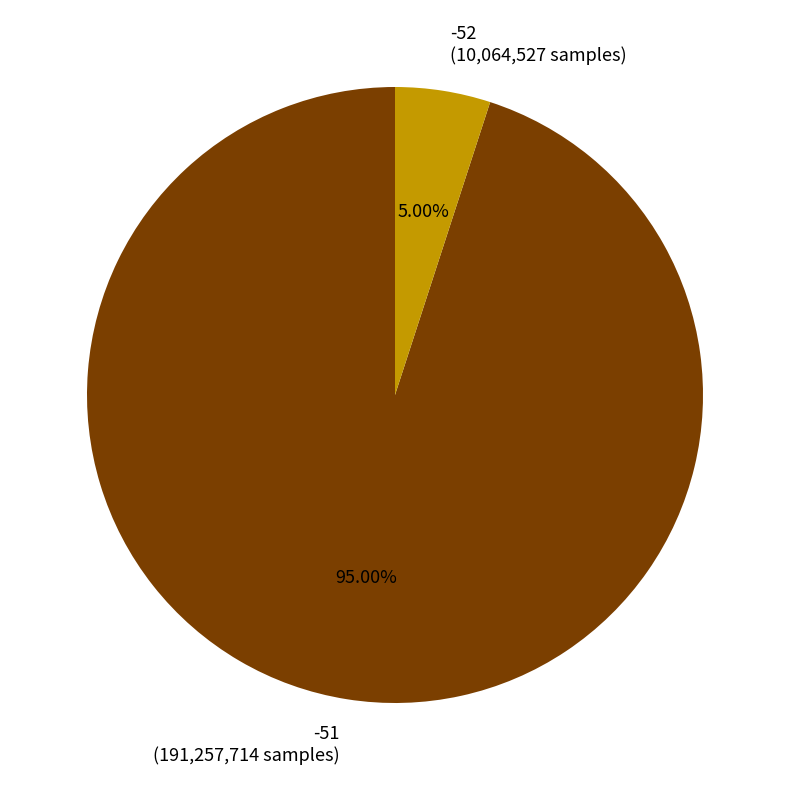

What percentage is the -51 slice, to the nearest percent?

95%